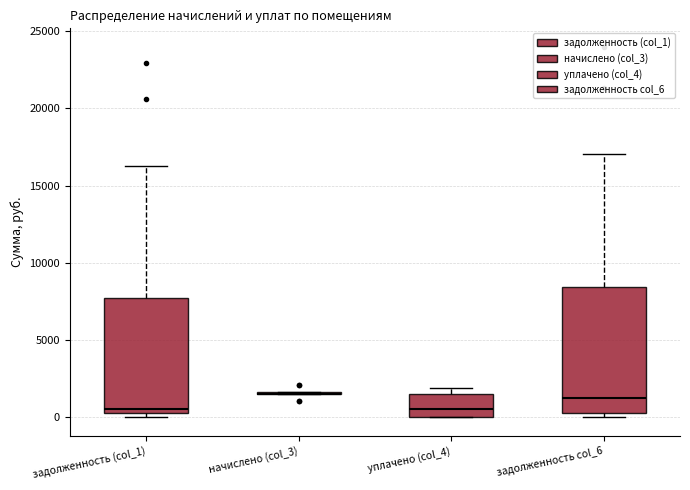

Reading left to right, transcribe this box plot: for each box, give where its median line is, the range the box spans, and where its two whiskers end, as read against the y-axis. The values are not printed on the chart, so give them approximately, as read against the axis.

задолженность (col_1): median 500, box 0 to 7500, whiskers 0 (just below the box's lower edge) to 16500
начислено (col_3): box collapsed to a line at 1500, whiskers 1500 to 1500
уплачено (col_4): median 500, box 0 to 1500, whiskers 0 to 2000
задолженность col_6: median 1500, box 500 to 8500, whiskers 0 to 17000